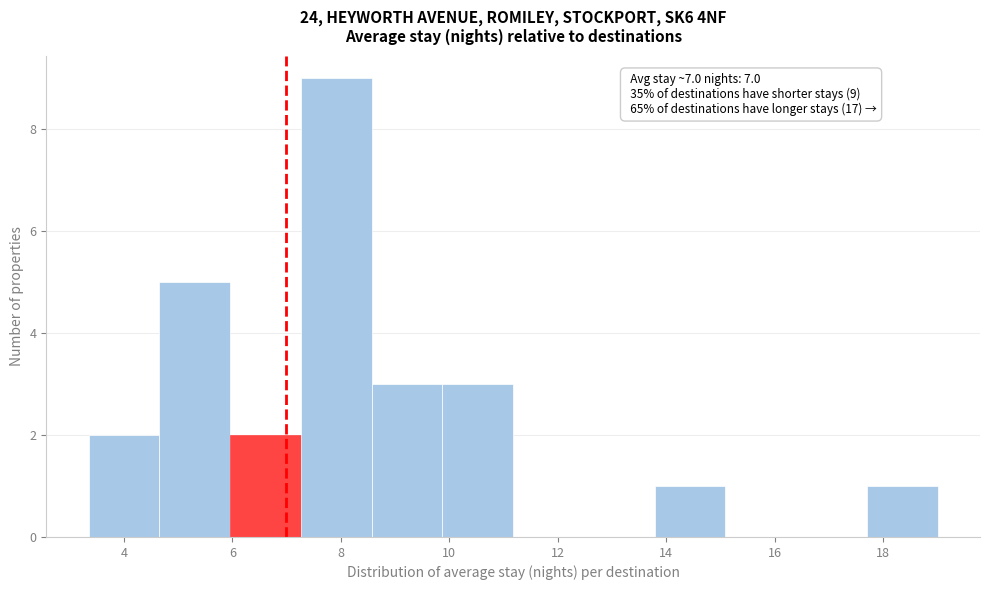

Which range on the x-axis has the tallest bar?

7.2 to 8.6